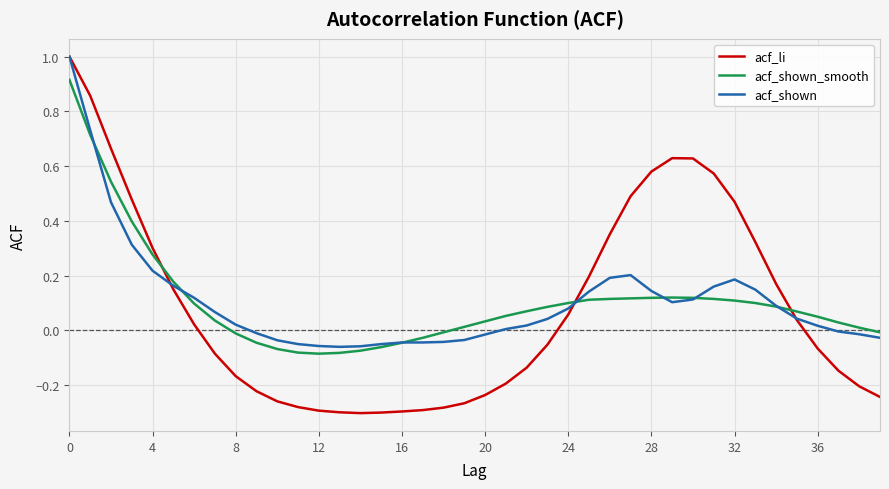

Which series has the largest range (max minus min)?

acf_li